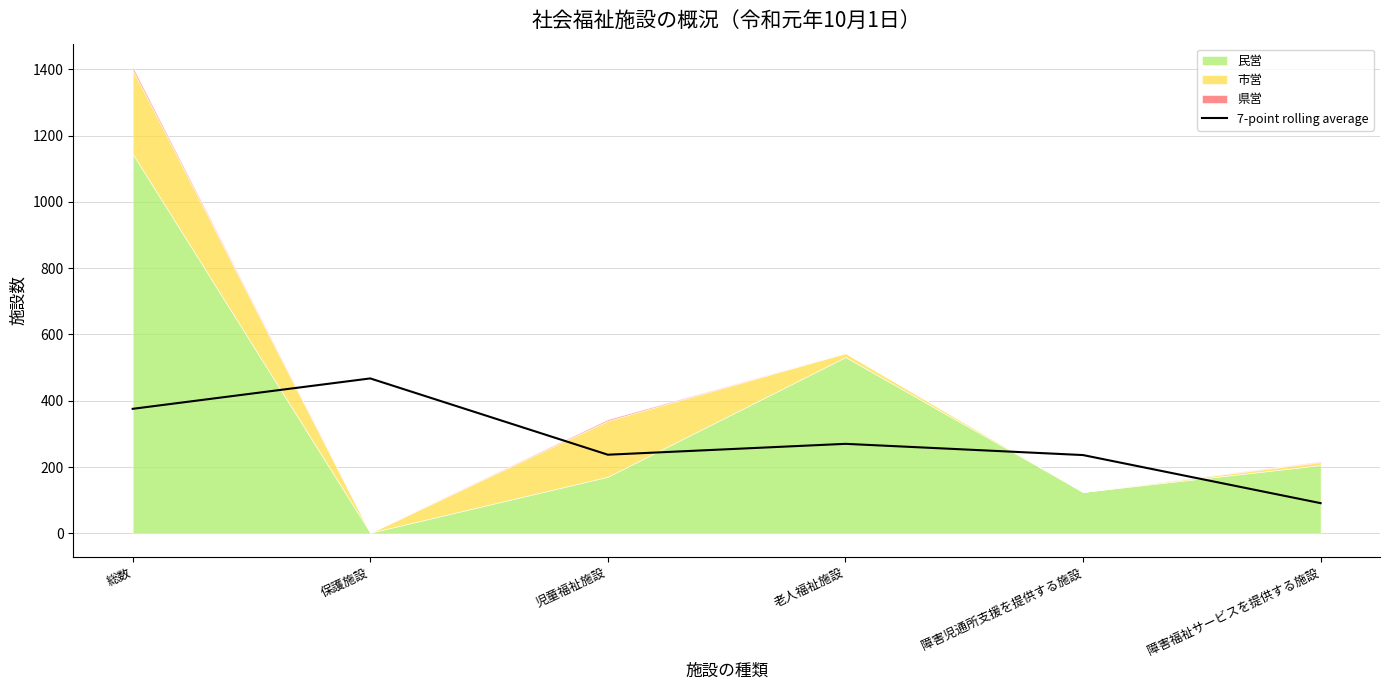

The value of 7-point rolling average at 老人福祉施設 is 469.2. True or false?

False